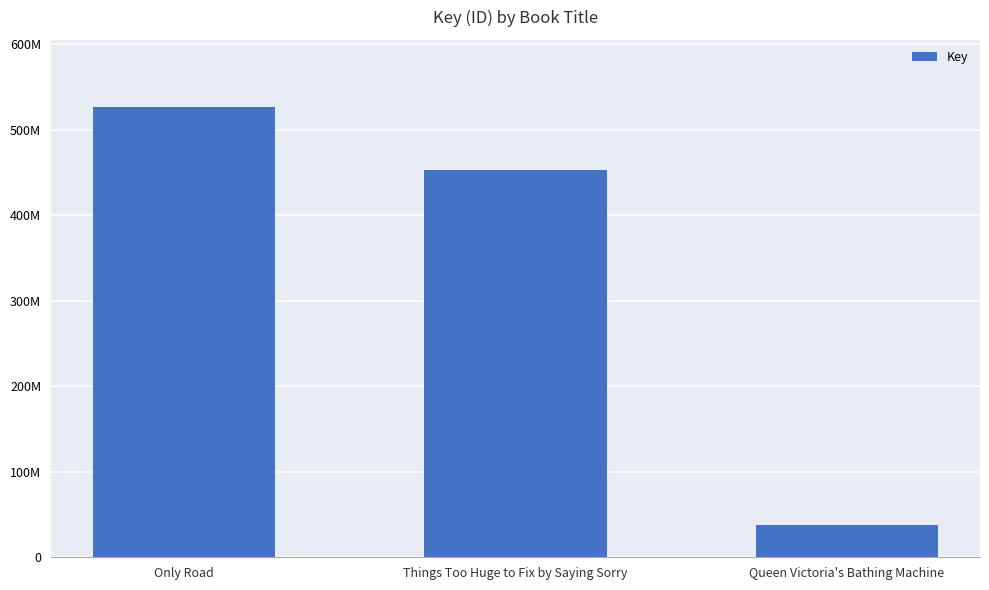

Read the value at Things Too Huge to Fix by Saying Sorry.

452188401